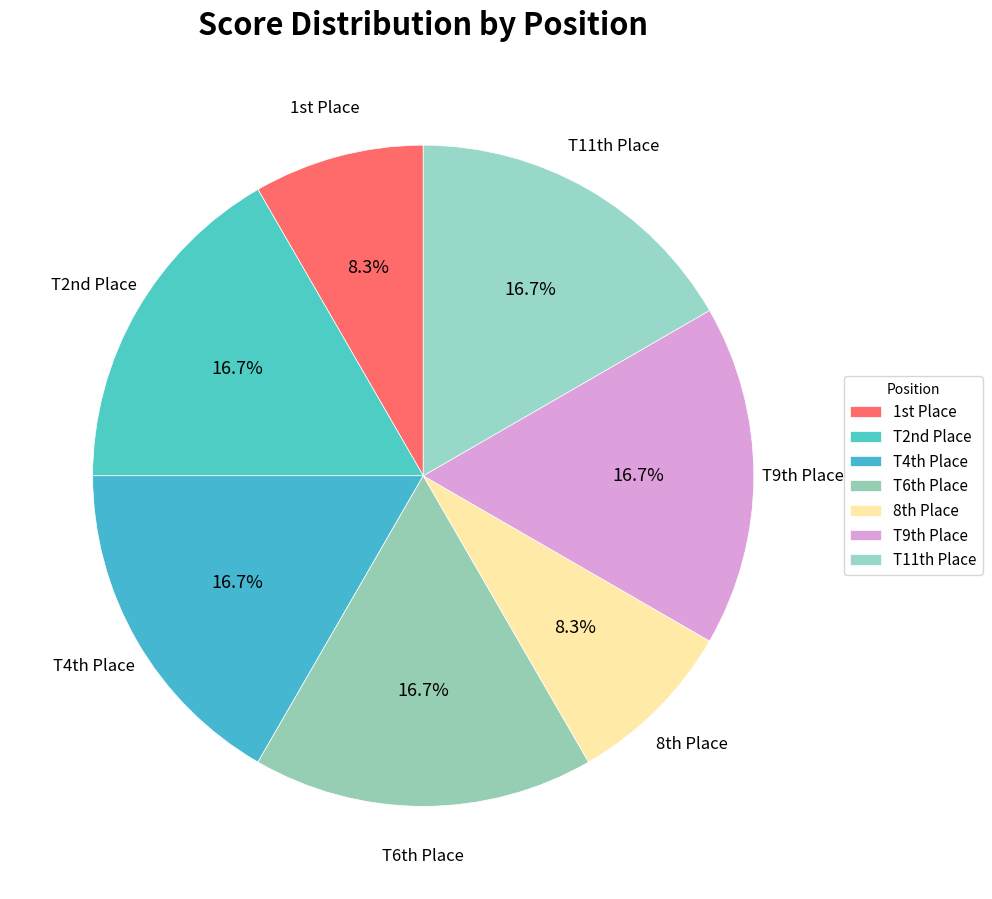

Is there a majority slice in this chart?

No